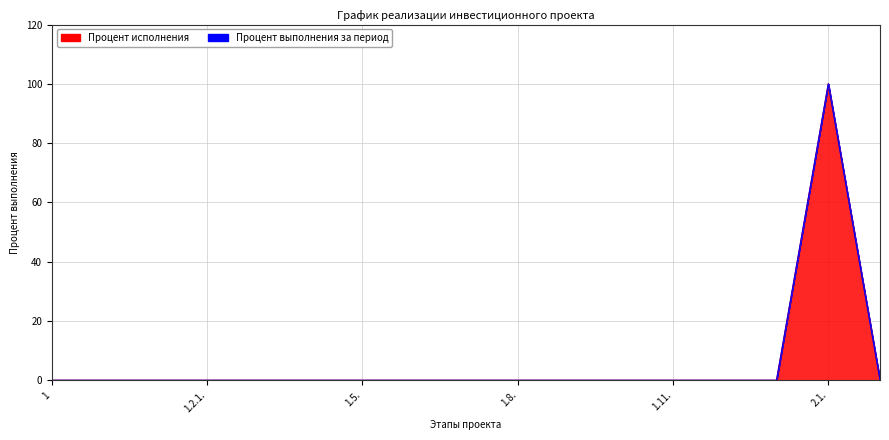

How many interior local peaks (higher than both neighbors) does the data have?

1